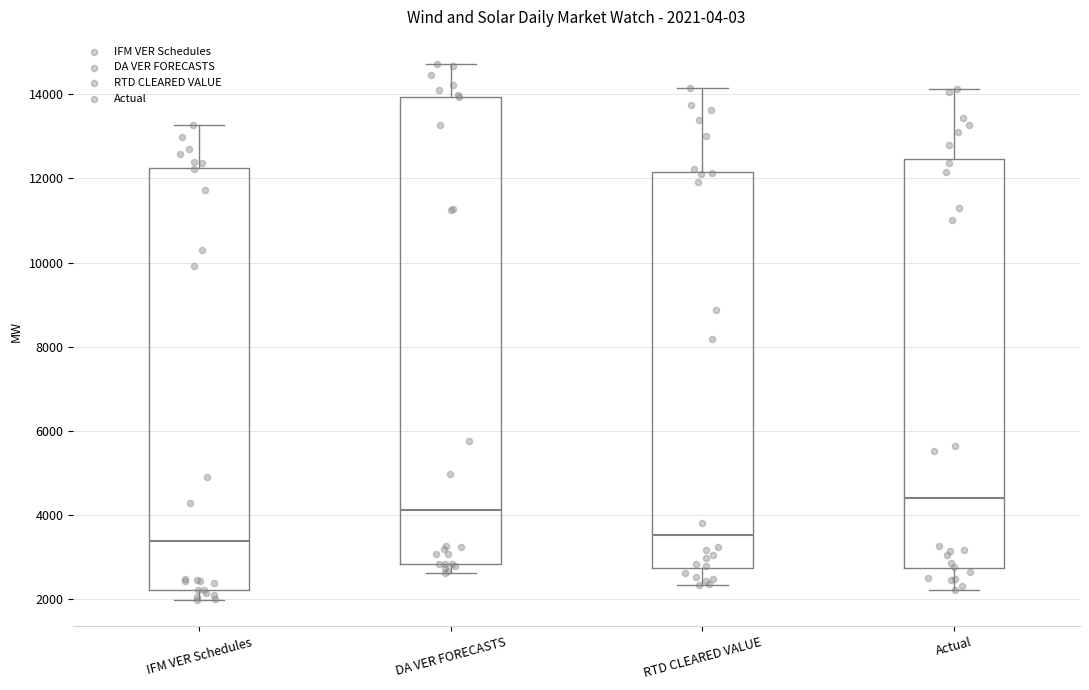

Which box is the tallest, from its lower edge to its upper edge?

DA VER FORECASTS